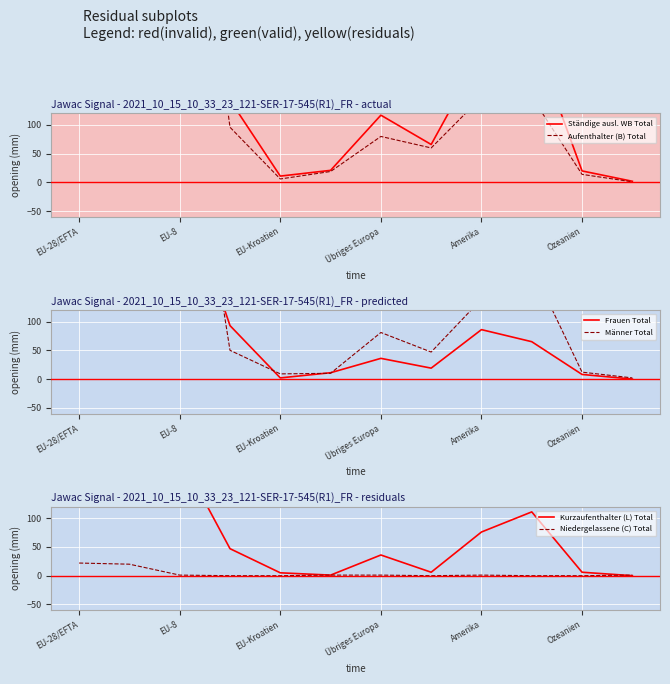

True or false: Kurzaufenthalter (L) Total and Aufenthalter (B) Total cross at least once.

False